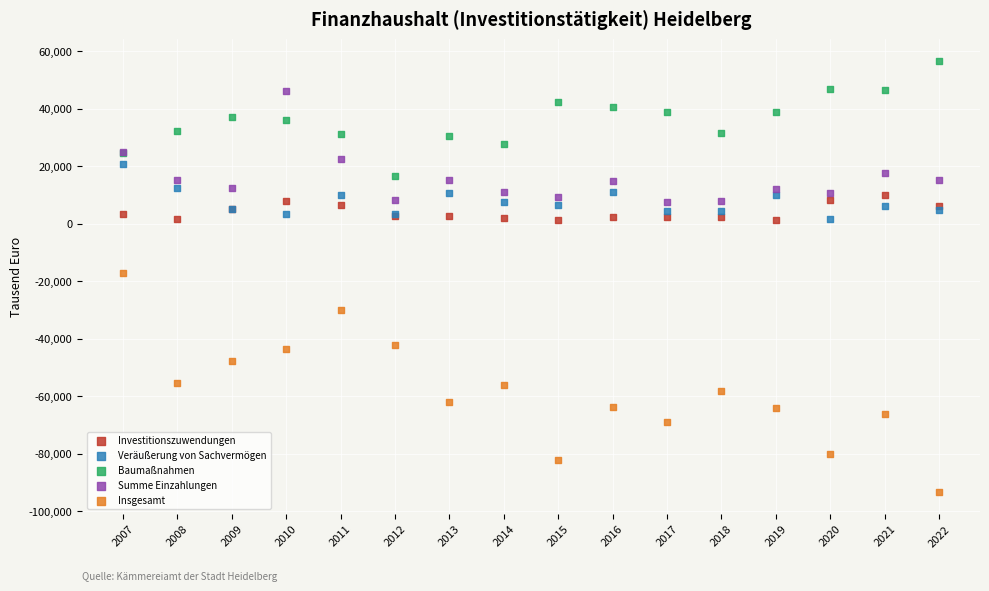

Which series reaches the maximum Y coordinate?

Baumaßnahmen